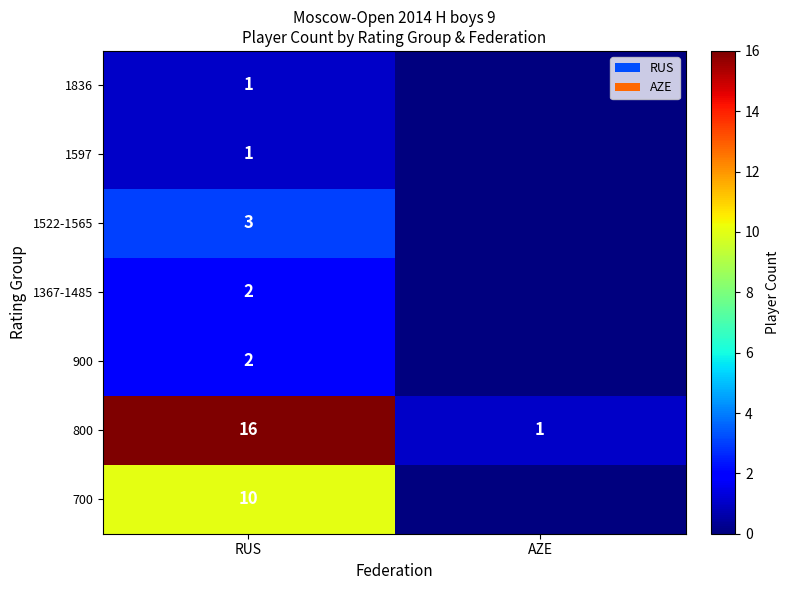

What is the difference between the 800 values at AZE and RUS?

15